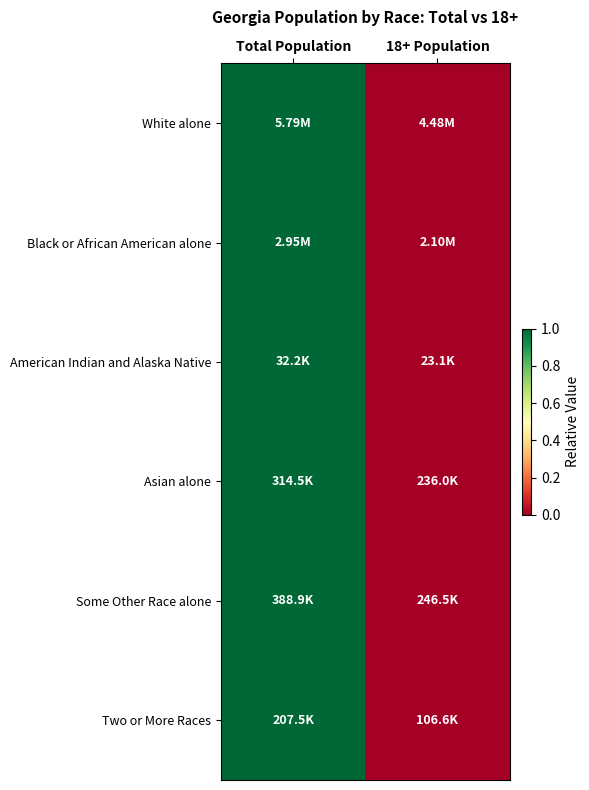

Between Total Population and 18+ Population, which is larger?

Total Population